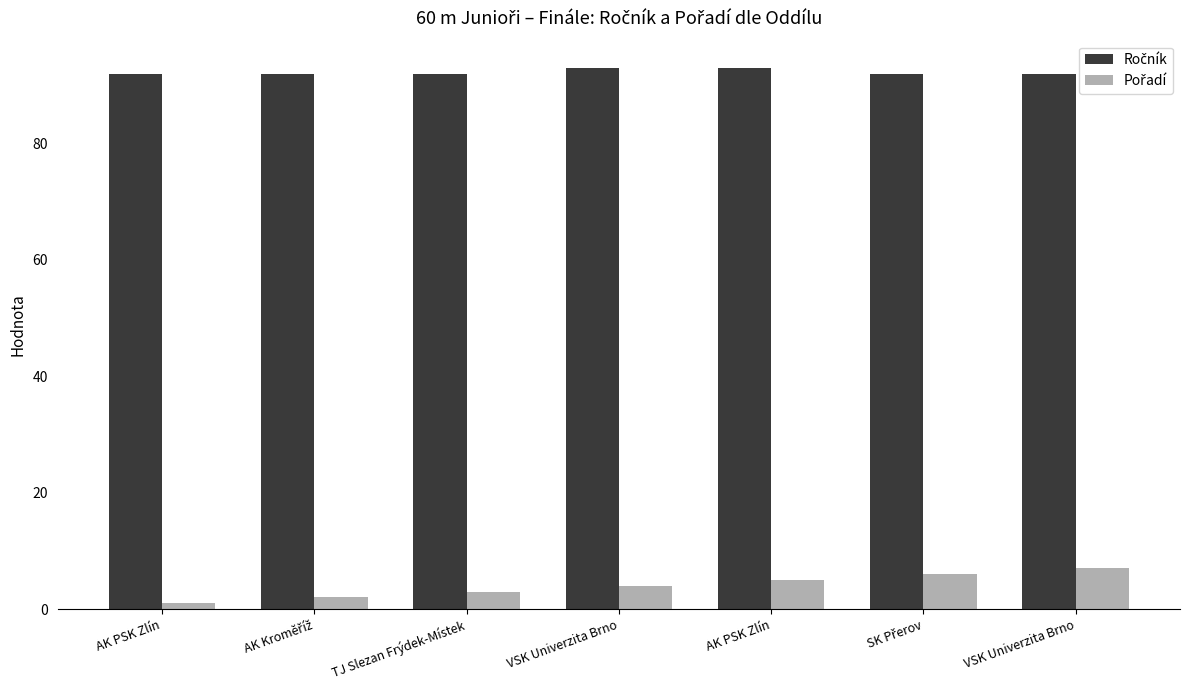

At AK PSK Zlín, list the series in order from largest to smallest.

Ročník, Pořadí